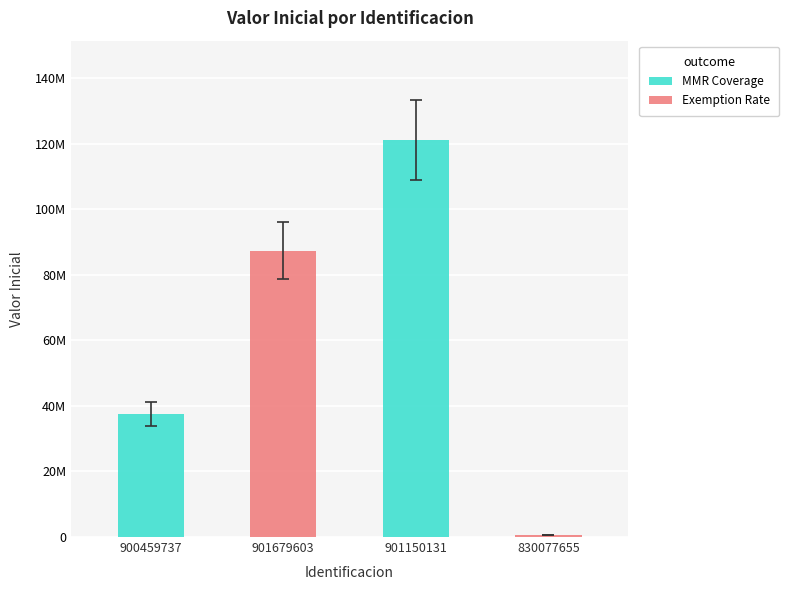

What are all the series names shown in the legend?

MMR Coverage, Exemption Rate